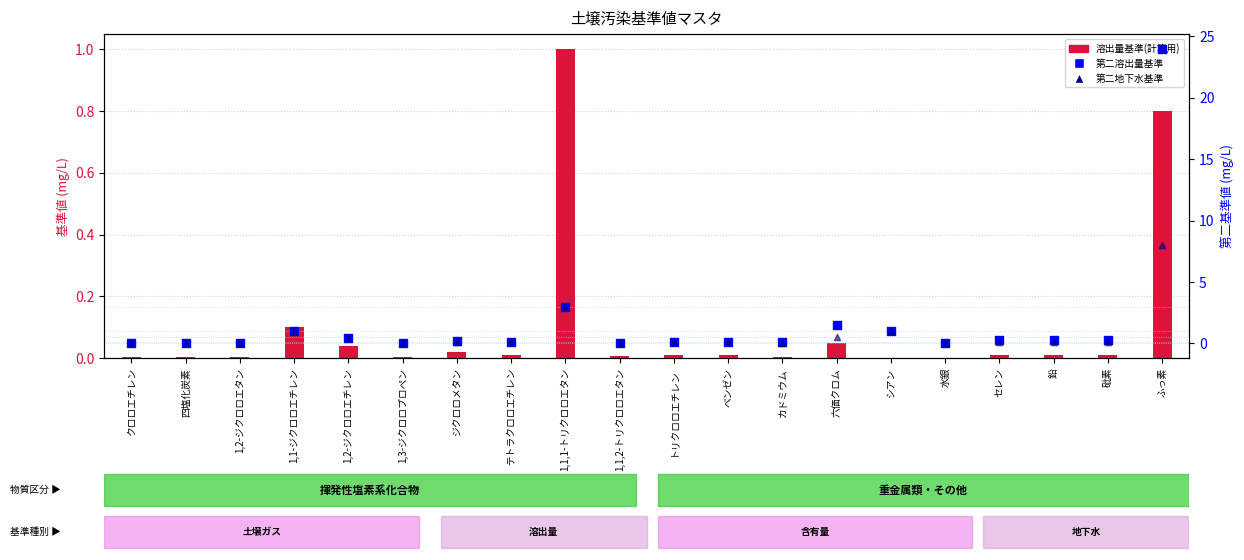

What is the total value across all series at シアン?

2.0